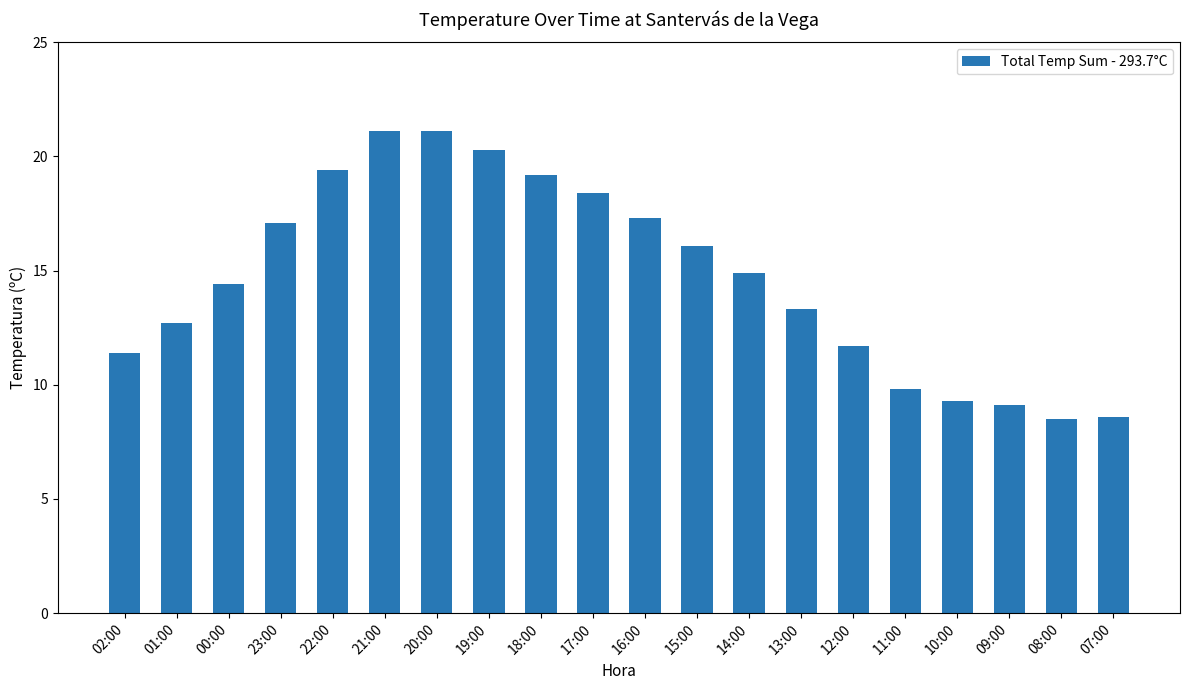

What position from the left is 13:00?

14